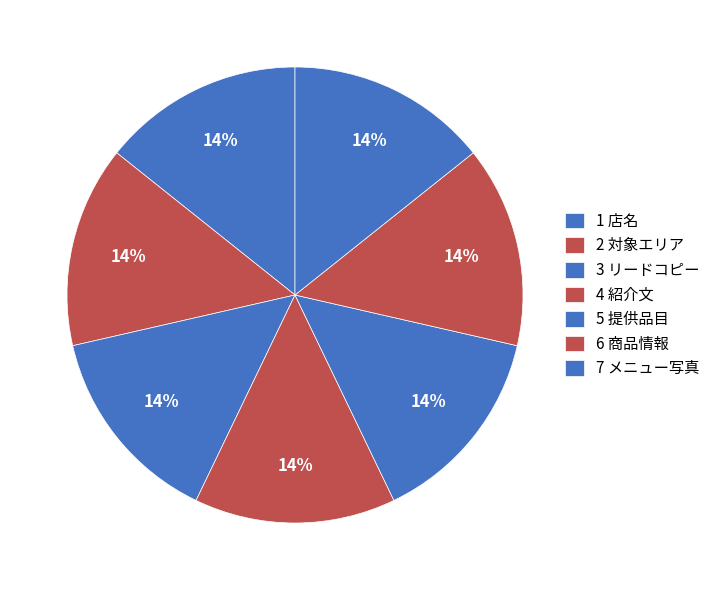

How many slices are in this pie chart?

7